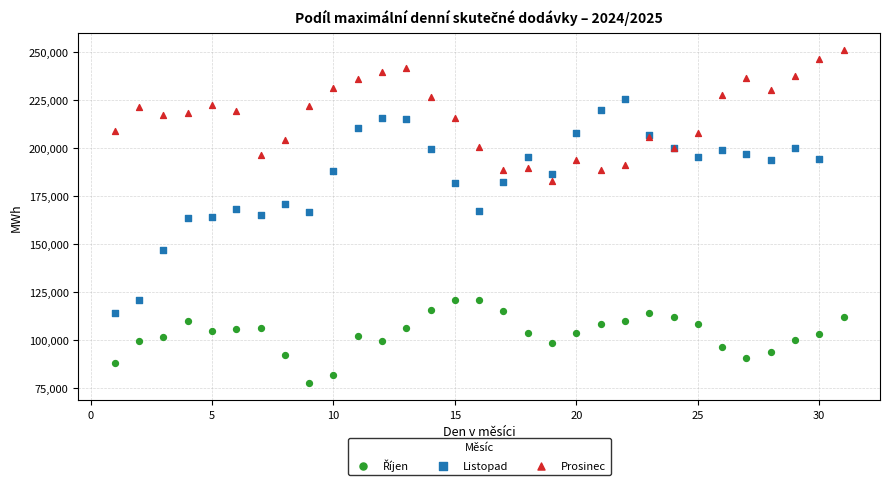

Which series has the widest spread of Y values?

Listopad